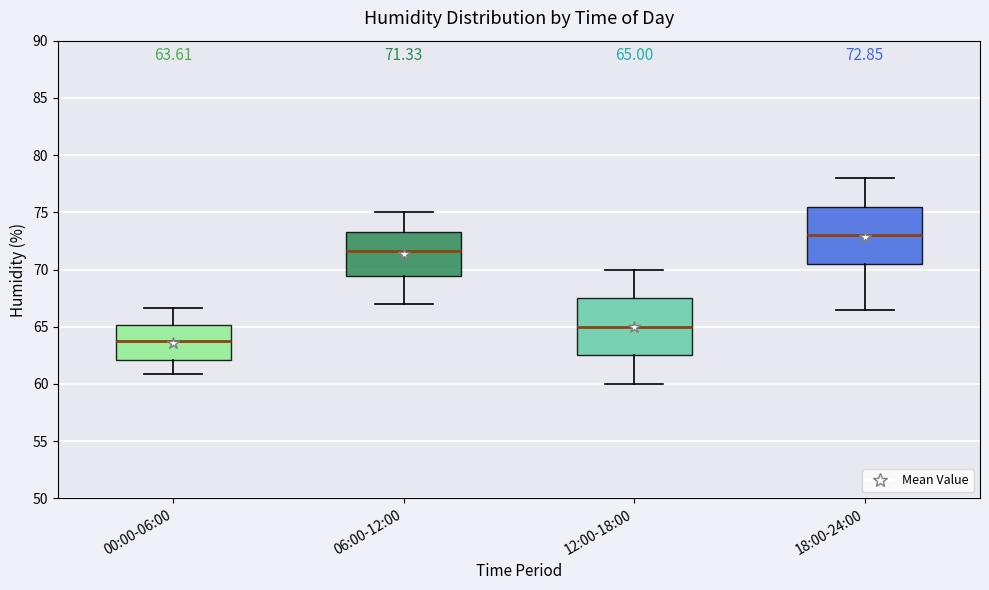

Which box's median line is the highest?

18:00-24:00